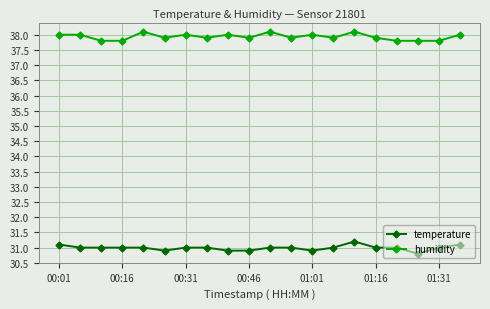

List the series in order of their peak value, highest first.

humidity, temperature